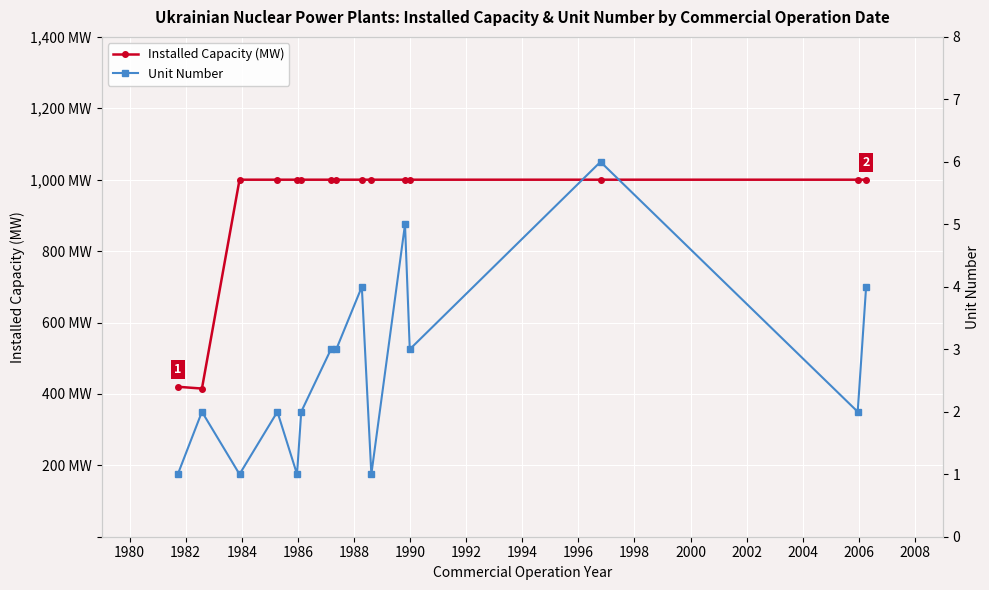

What is the value of the Installed Capacity (MW) point at the 7th from the left?

1000